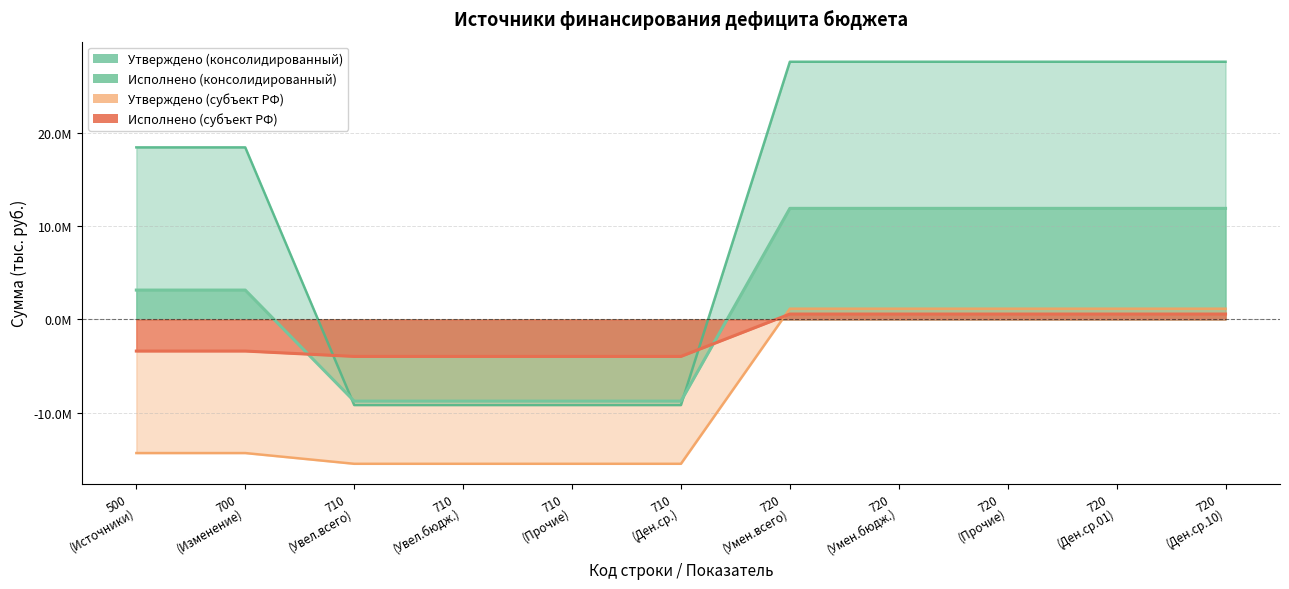

What is the value of the Исполнено (субъект РФ) point at the 3rd from the left?

-3962672.0